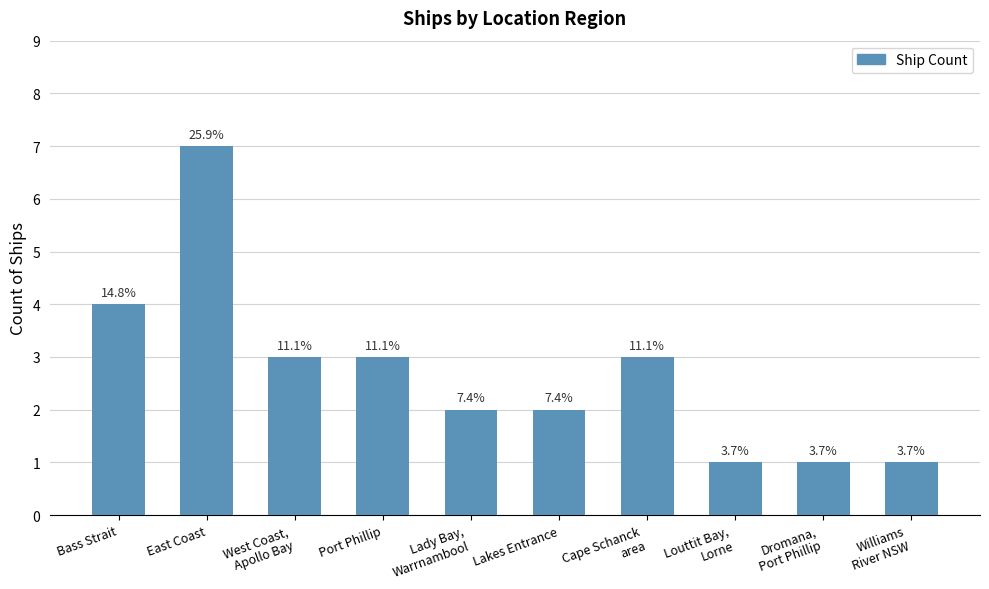

Does the chart contain any negative values?

No